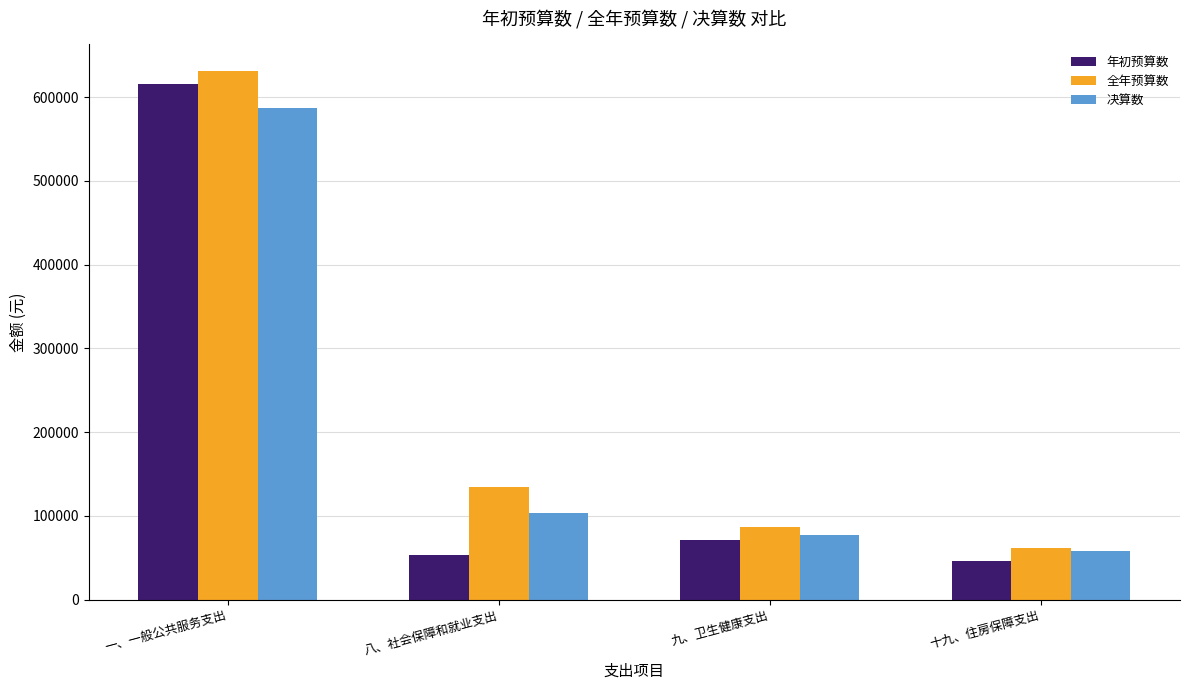

The value of 全年预算数 at 九、卫生健康支出 is 86311.2. True or false?

True